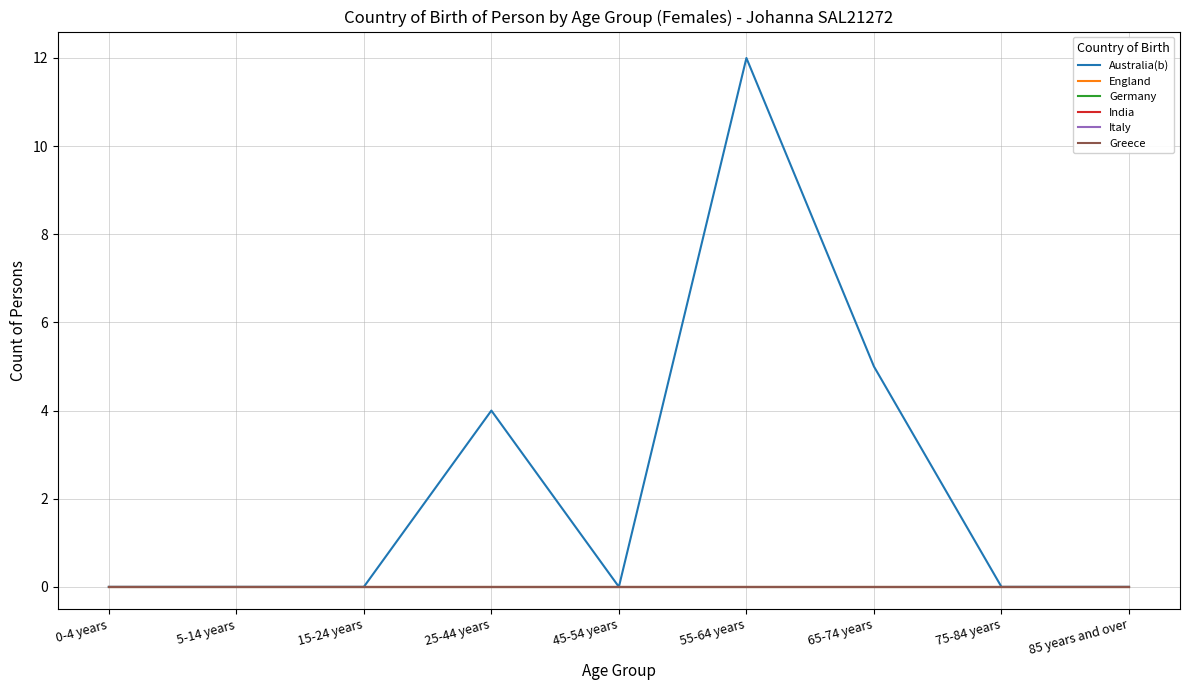

Reading left to right, extract all data points from this chart.

Australia(b): 0-4 years=0	5-14 years=0	15-24 years=0	25-44 years=4	45-54 years=0	55-64 years=12	65-74 years=5	75-84 years=0	85 years and over=0
England: 0-4 years=0	5-14 years=0	15-24 years=0	25-44 years=0	45-54 years=0	55-64 years=0	65-74 years=0	75-84 years=0	85 years and over=0
Germany: 0-4 years=0	5-14 years=0	15-24 years=0	25-44 years=0	45-54 years=0	55-64 years=0	65-74 years=0	75-84 years=0	85 years and over=0
India: 0-4 years=0	5-14 years=0	15-24 years=0	25-44 years=0	45-54 years=0	55-64 years=0	65-74 years=0	75-84 years=0	85 years and over=0
Italy: 0-4 years=0	5-14 years=0	15-24 years=0	25-44 years=0	45-54 years=0	55-64 years=0	65-74 years=0	75-84 years=0	85 years and over=0
Greece: 0-4 years=0	5-14 years=0	15-24 years=0	25-44 years=0	45-54 years=0	55-64 years=0	65-74 years=0	75-84 years=0	85 years and over=0